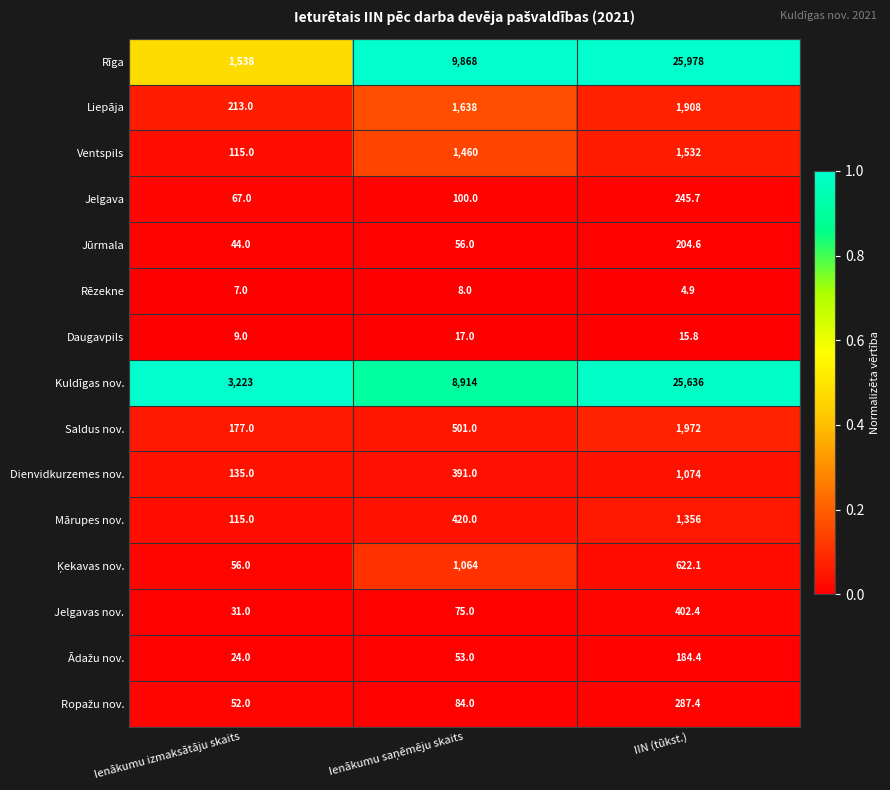

At which category is the sum across all series the highest?

IIN (tūkst.)